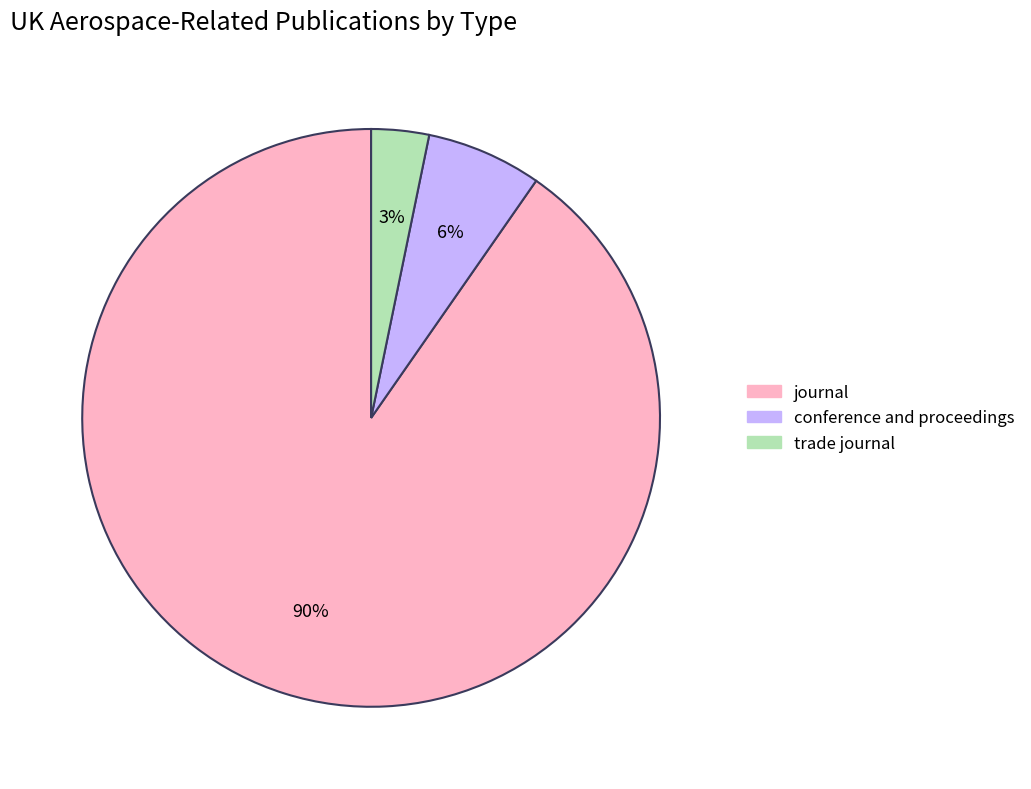

Does conference and proceedings account for over 50% of the chart?

No